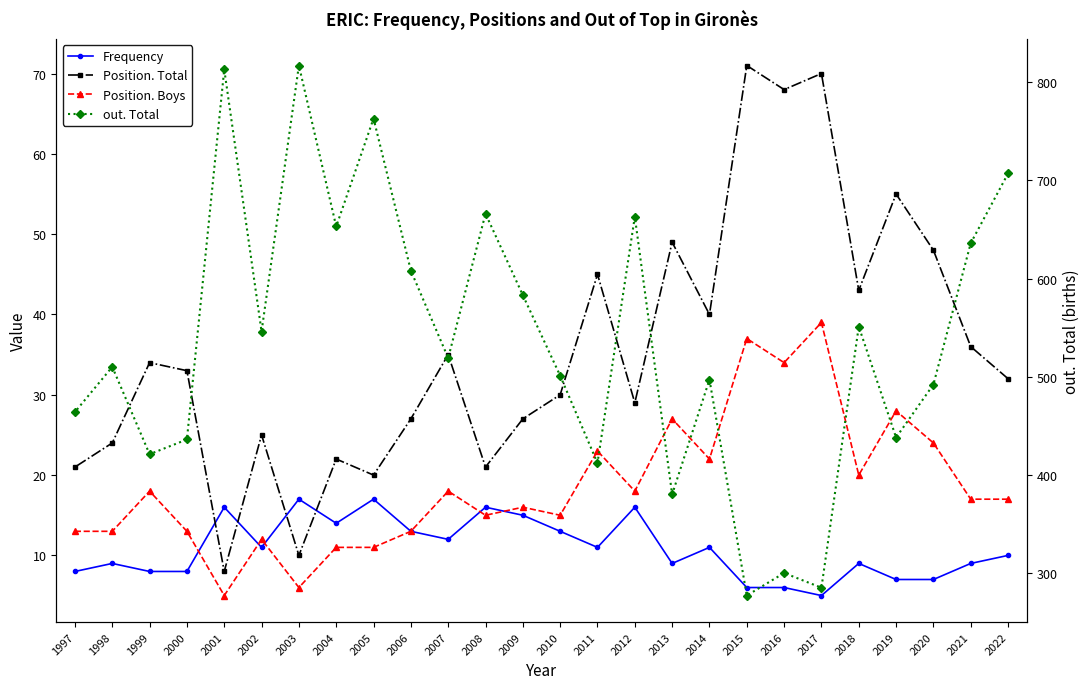

What is the lowest value of the out. Total series?

277